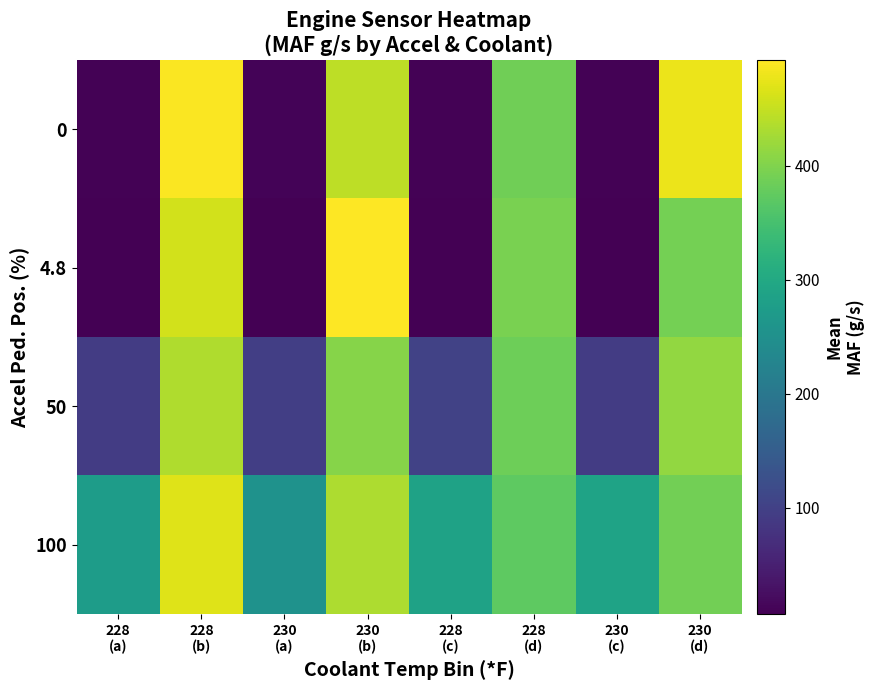

Reading left to right, what are all the values shown in this chart?

0: 228
(a)=9.9	228
(b)=489.9	230
(a)=11.0	230
(b)=444.3	228
(c)=9.2	228
(d)=387.0	230
(c)=8.9	230
(d)=479.0
4.8: 228
(a)=7.9	228
(b)=458.5	230
(a)=6.6	230
(b)=492.4	228
(c)=8.5	228
(d)=394.3	230
(c)=7.0	230
(d)=390.6
50: 228
(a)=93.3	228
(b)=434.8	230
(a)=97.1	230
(b)=404.5	228
(c)=102.4	228
(d)=384.9	230
(c)=92.9	230
(d)=414.2
100: 228
(a)=275.7	228
(b)=468.5	230
(a)=254.2	230
(b)=433.4	228
(c)=287.1	228
(d)=372.8	230
(c)=288.3	230
(d)=388.9